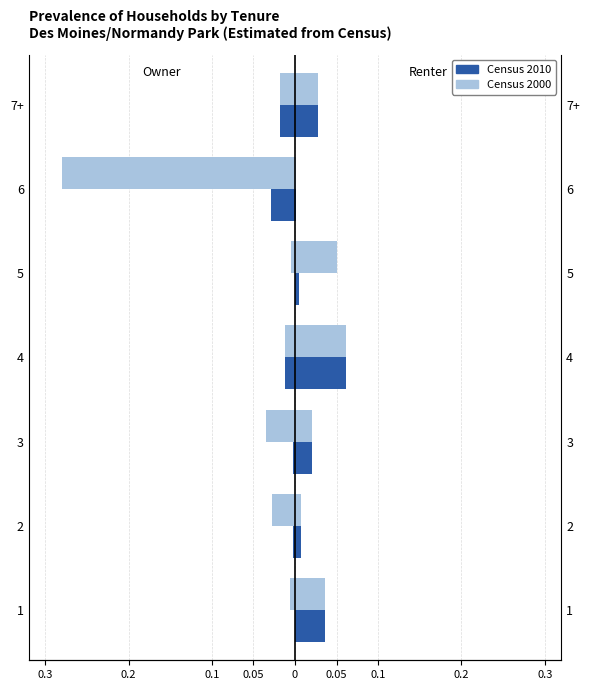

Reading right to left, what are all the values shown in this chart?

Census 2000: -0.0	-0.3	-0.0	-0.0	-0.0	-0.0	-0.0
Census 2010: -0.0	-0.0	-0.0	-0.0	-0.0	-0.0	-0.0